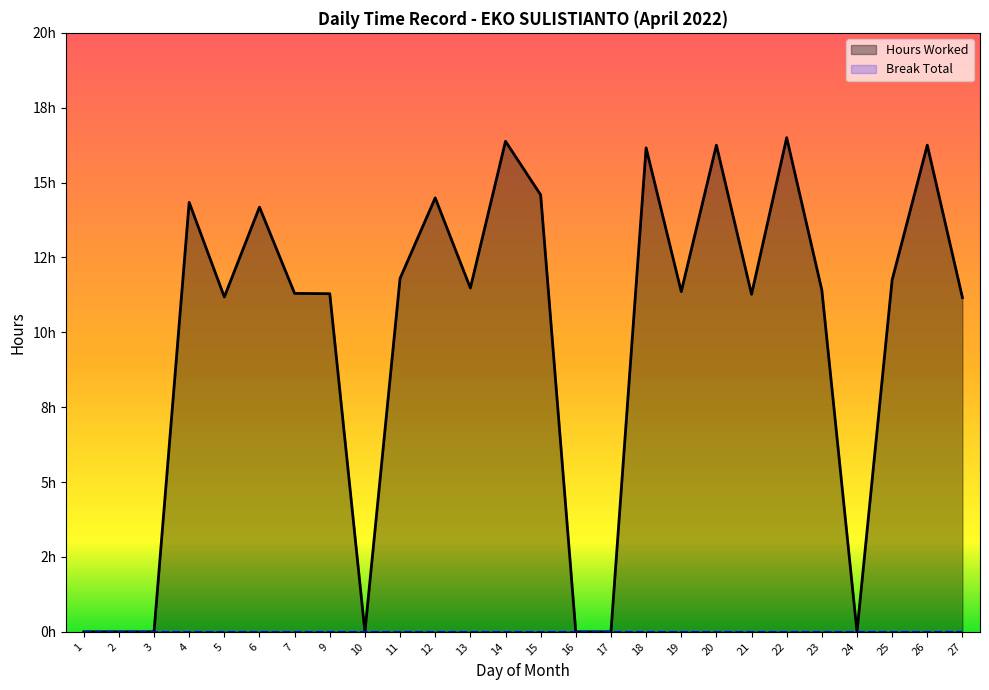

What is the average value?

9.7